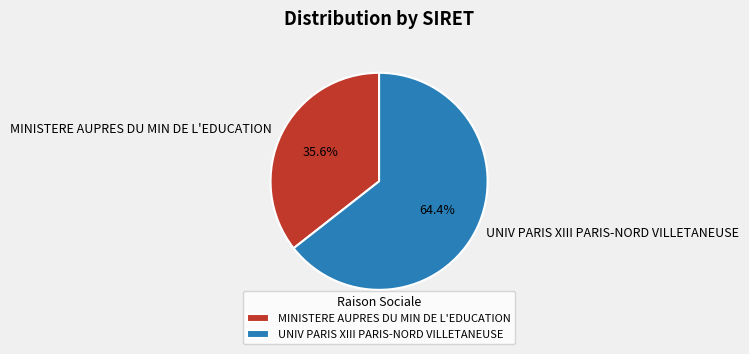

What percentage is NOT represented by UNIV PARIS XIII PARIS-NORD VILLETANEUSE?

35.6%